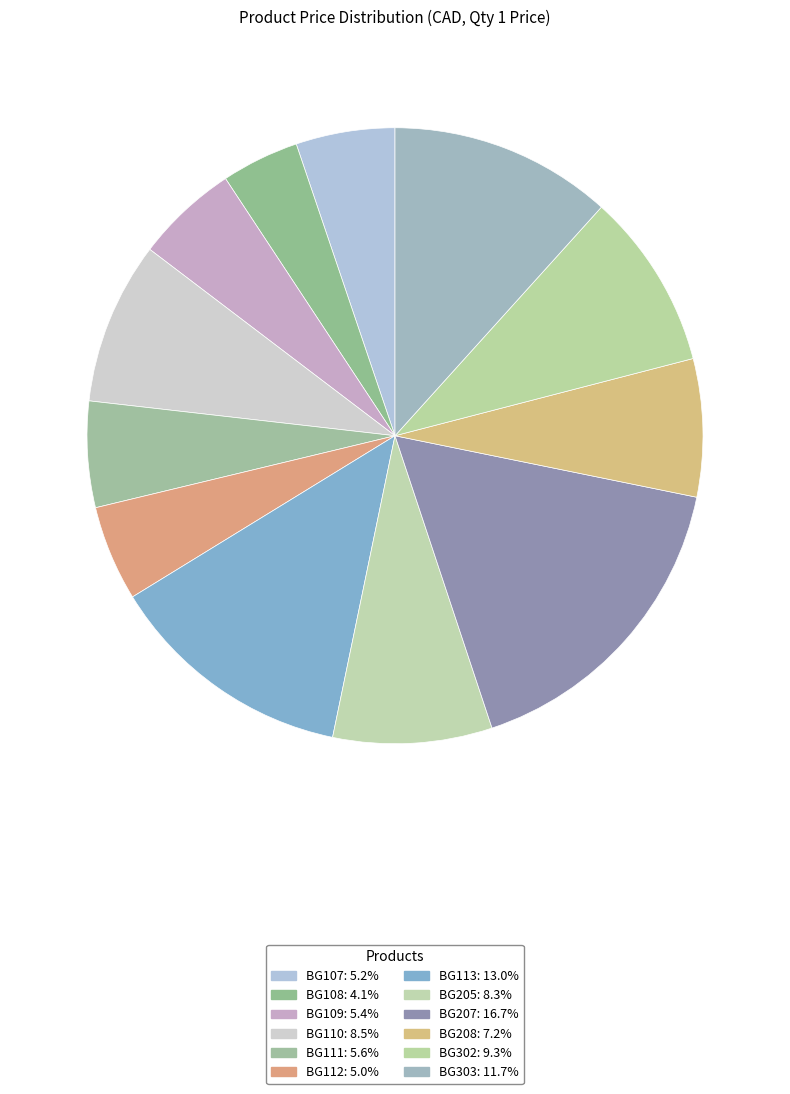

Count the number of slices in the pie.

12